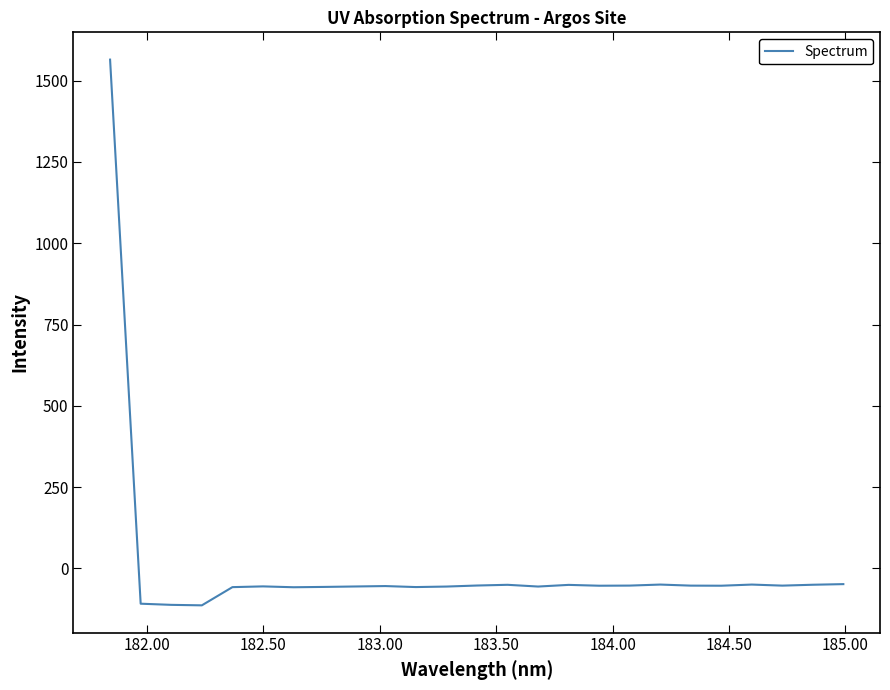

What is the sum of all values?

108.4